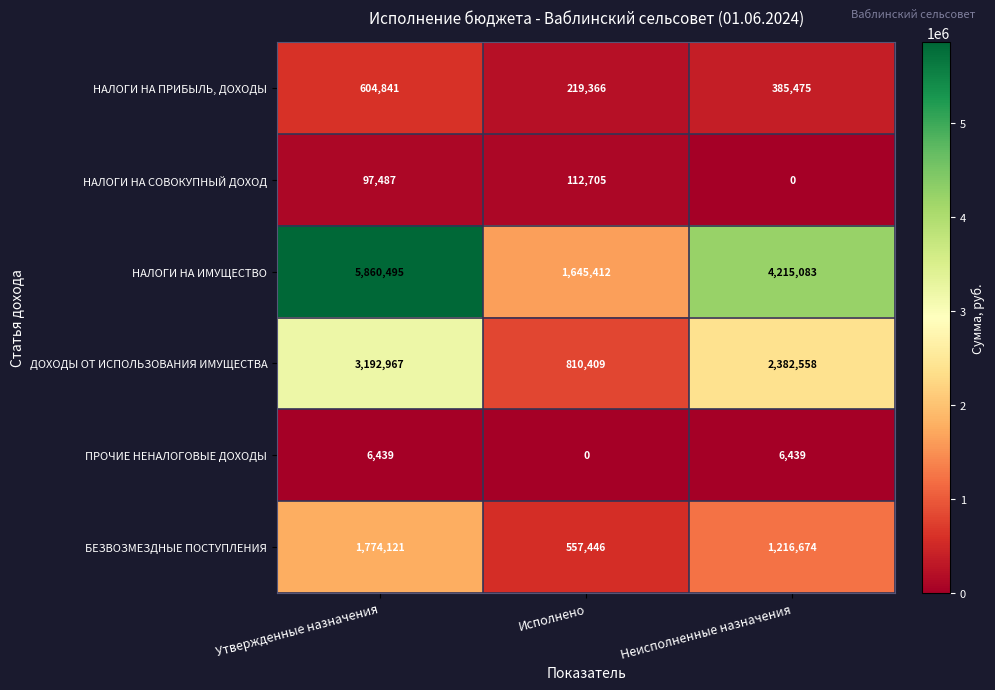

How many ДОХОДЫ ОТ ИСПОЛЬЗОВАНИЯ ИМУЩЕСТВА values are between 810409 and 3192967?

3